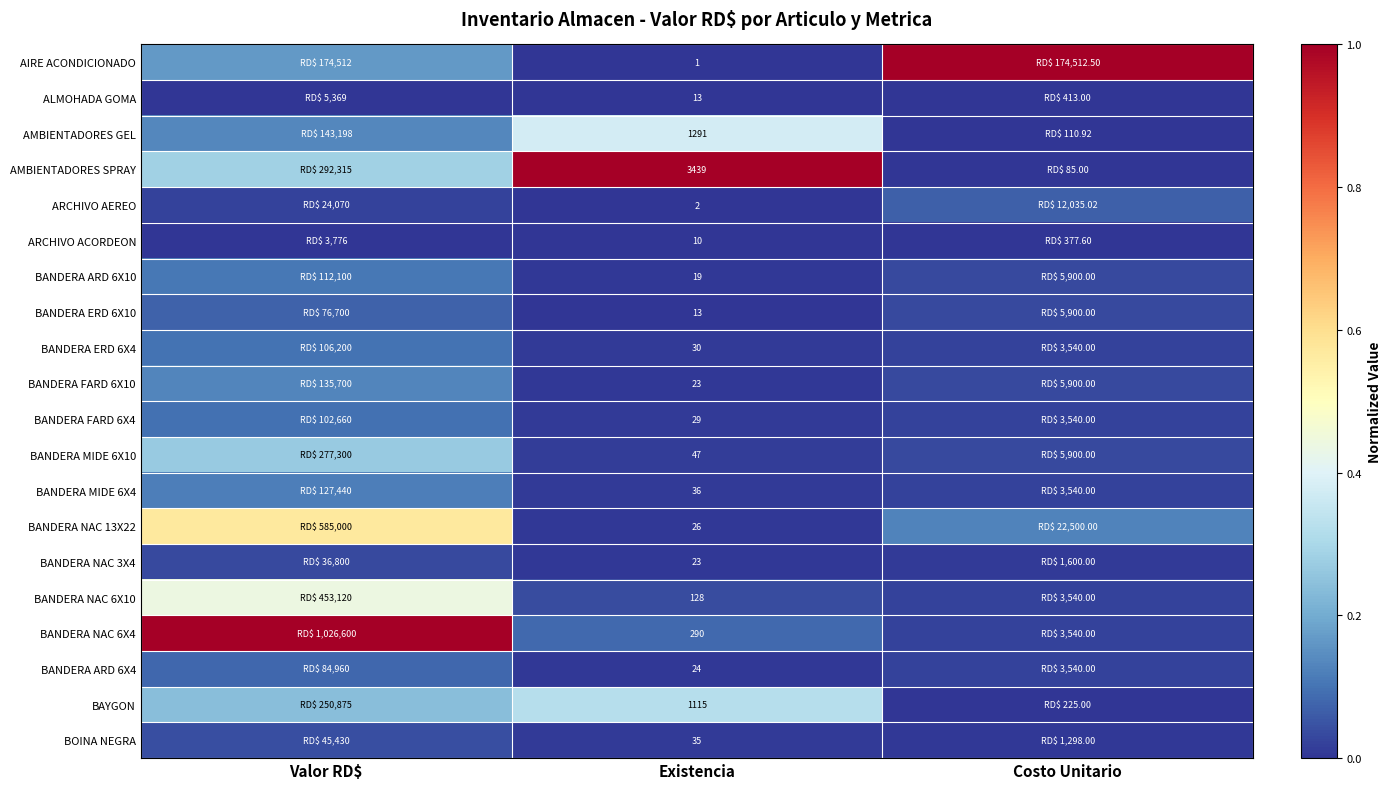

The value of BANDERA FARD 6X4 at Existencia is 0.0. True or false?

True